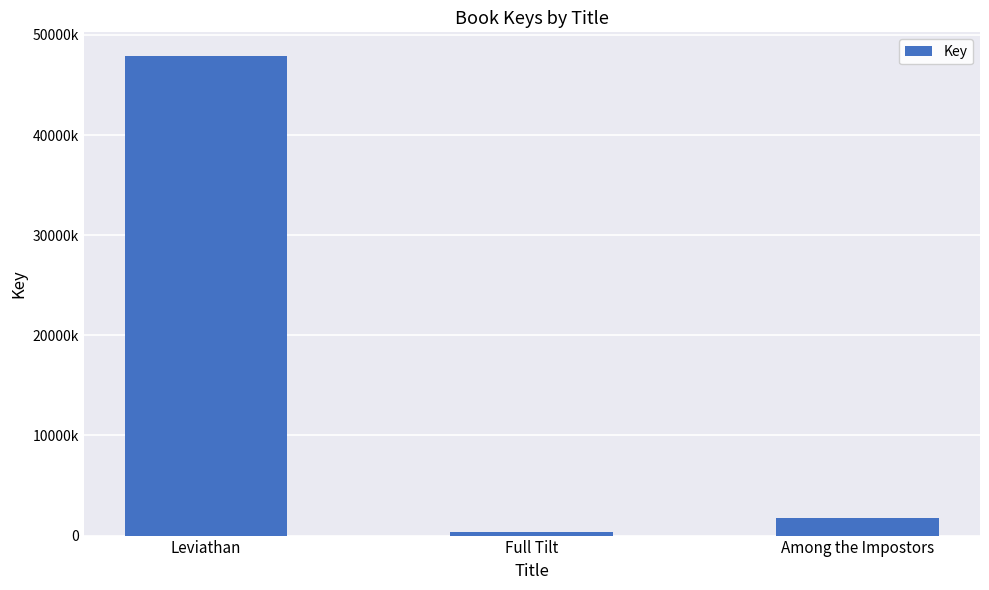

Are the bars horizontal?

No